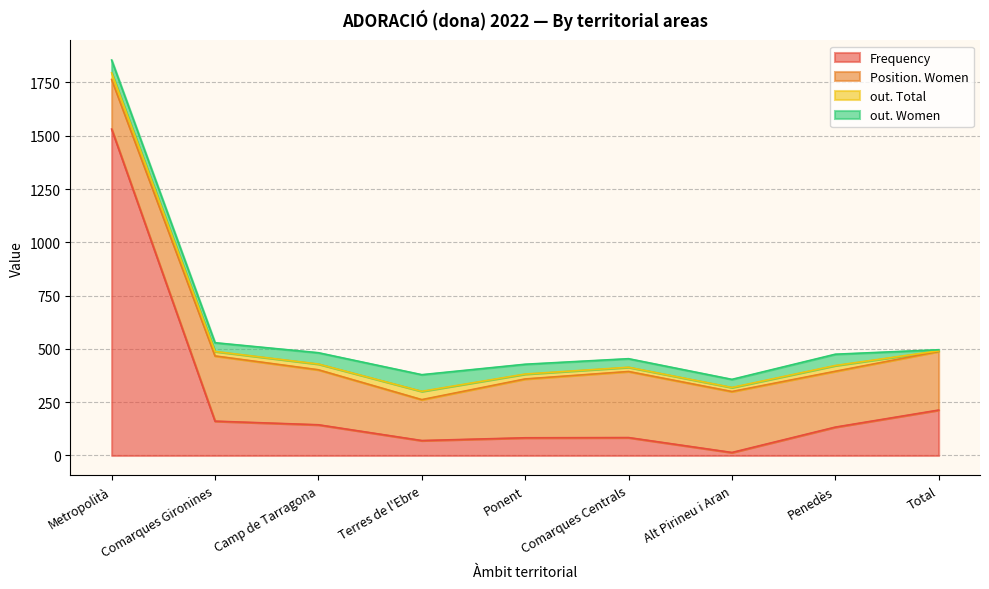

How many series are shown in this chart?

4